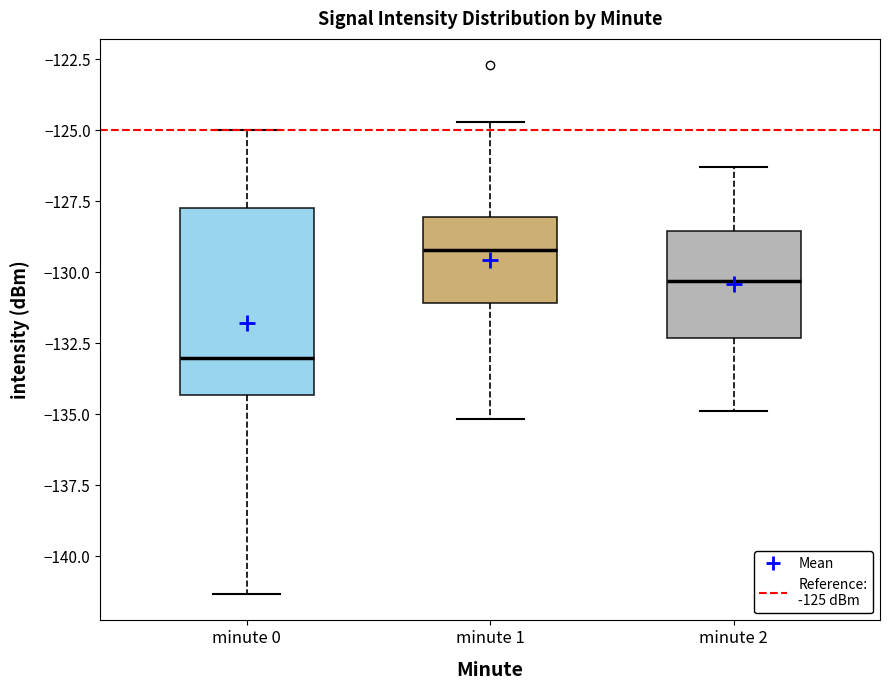

Reading left to right, read every box against the y-axis: the position of its median line, the range the box covers, and the ends of its whiskers. The values are not printed on the chart, so give them approximately, as read against the axis.

minute 0: median -133.0, box -134.5 to -128.0, whiskers -141.5 to -125.0
minute 1: median -129.0, box -131.0 to -128.0, whiskers -135.0 to -124.5
minute 2: median -130.5, box -132.5 to -128.5, whiskers -135.0 to -126.5